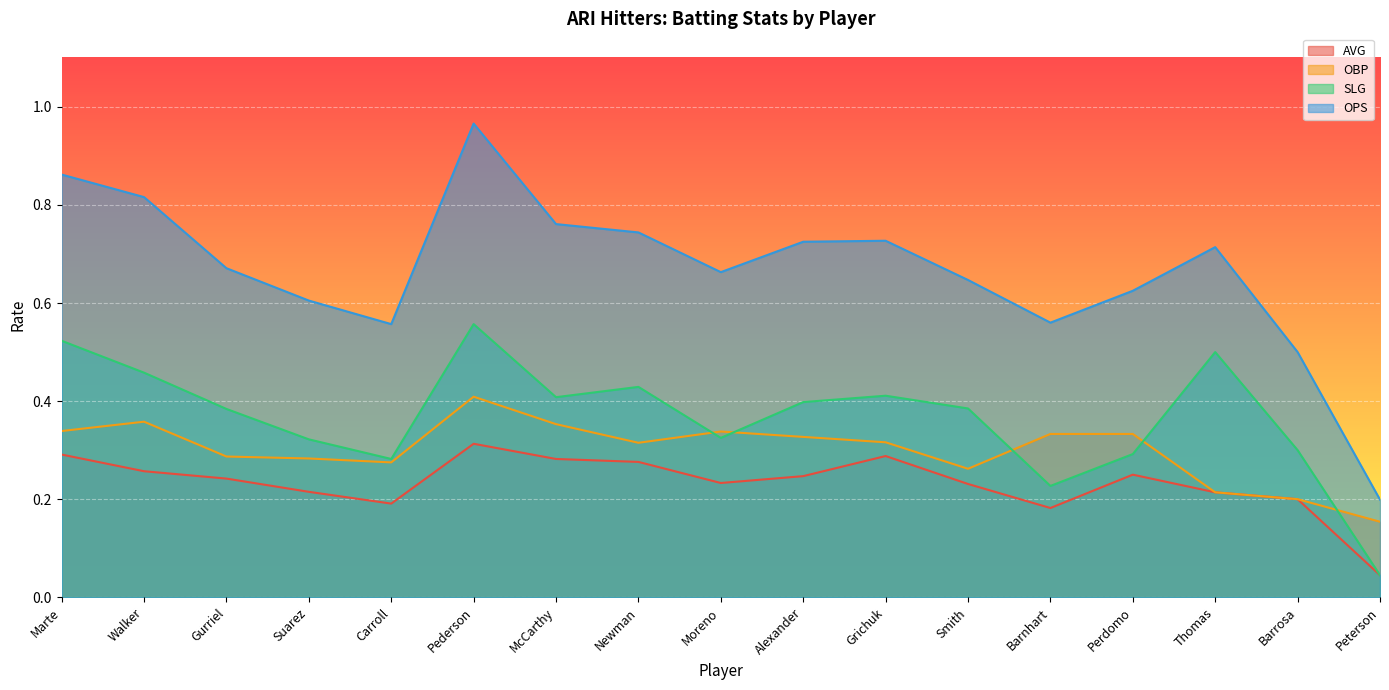

True or false: OBP and AVG intersect in this chart.

False